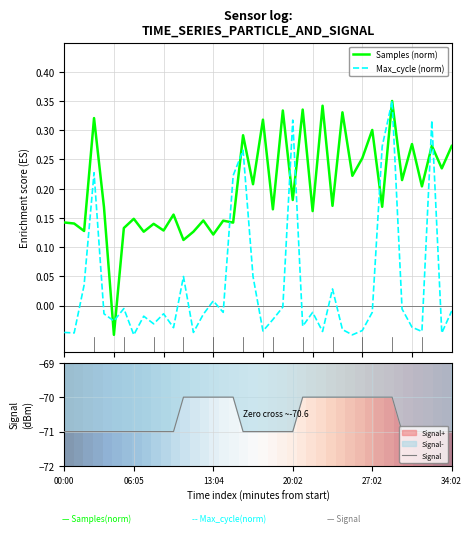

The value of Samples (norm) at 14 is 0.3. True or false?

False